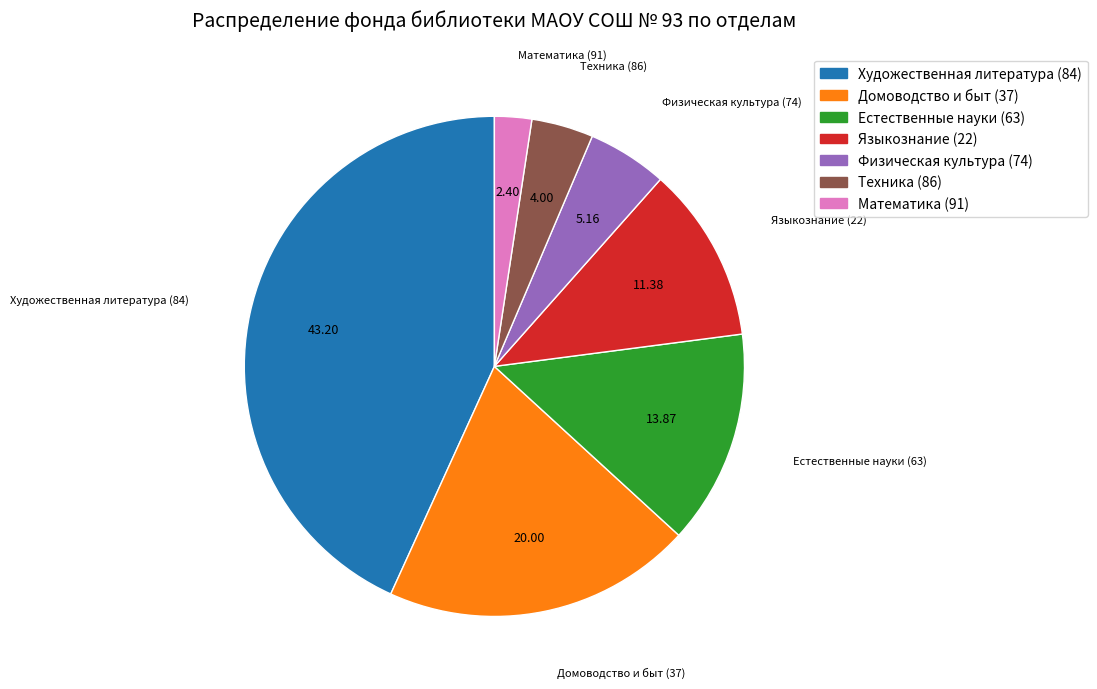

Combined, do Естественные науки (63) and Математика (91) account for over 50%?

No